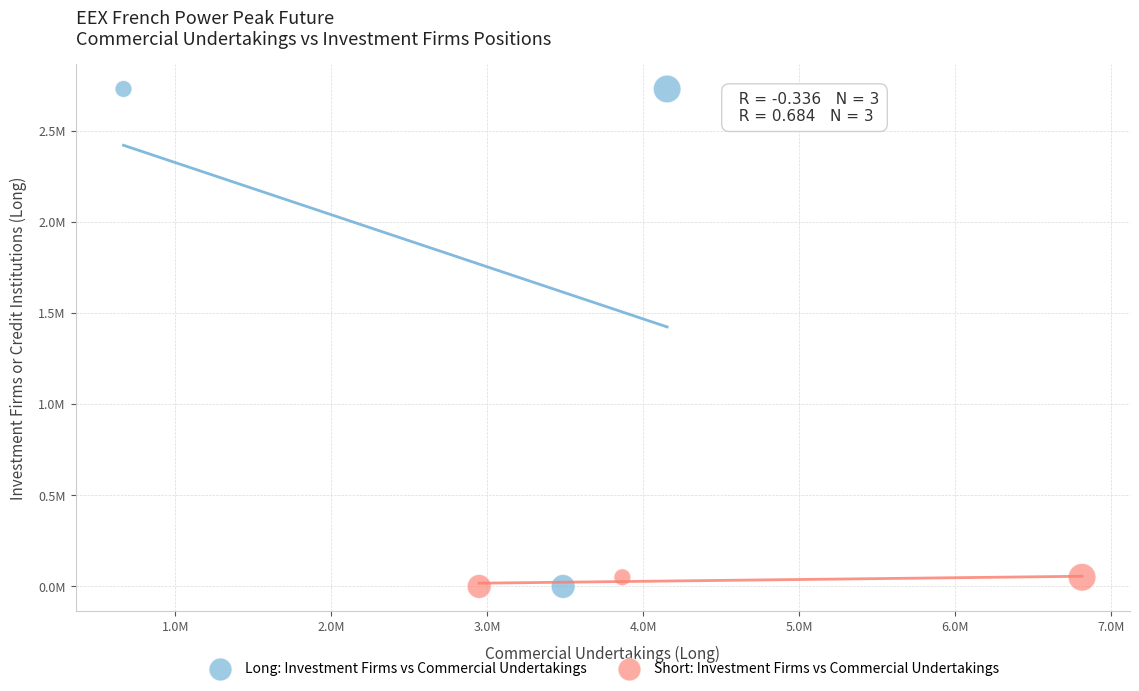

Which series contains the highest Y value?

Long: Investment Firms vs Commercial Undertakings